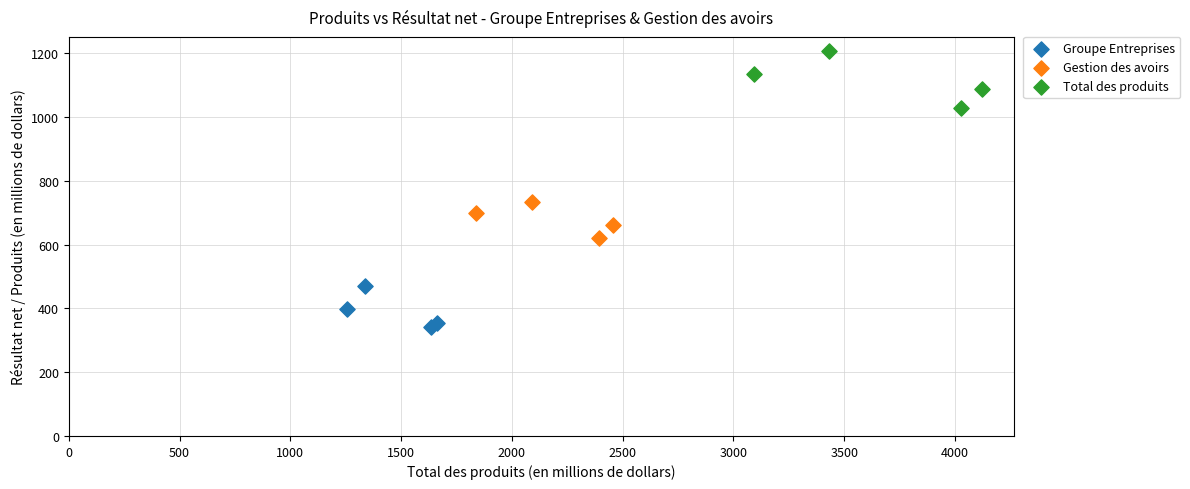

Which series contains the highest Y value?

Total des produits